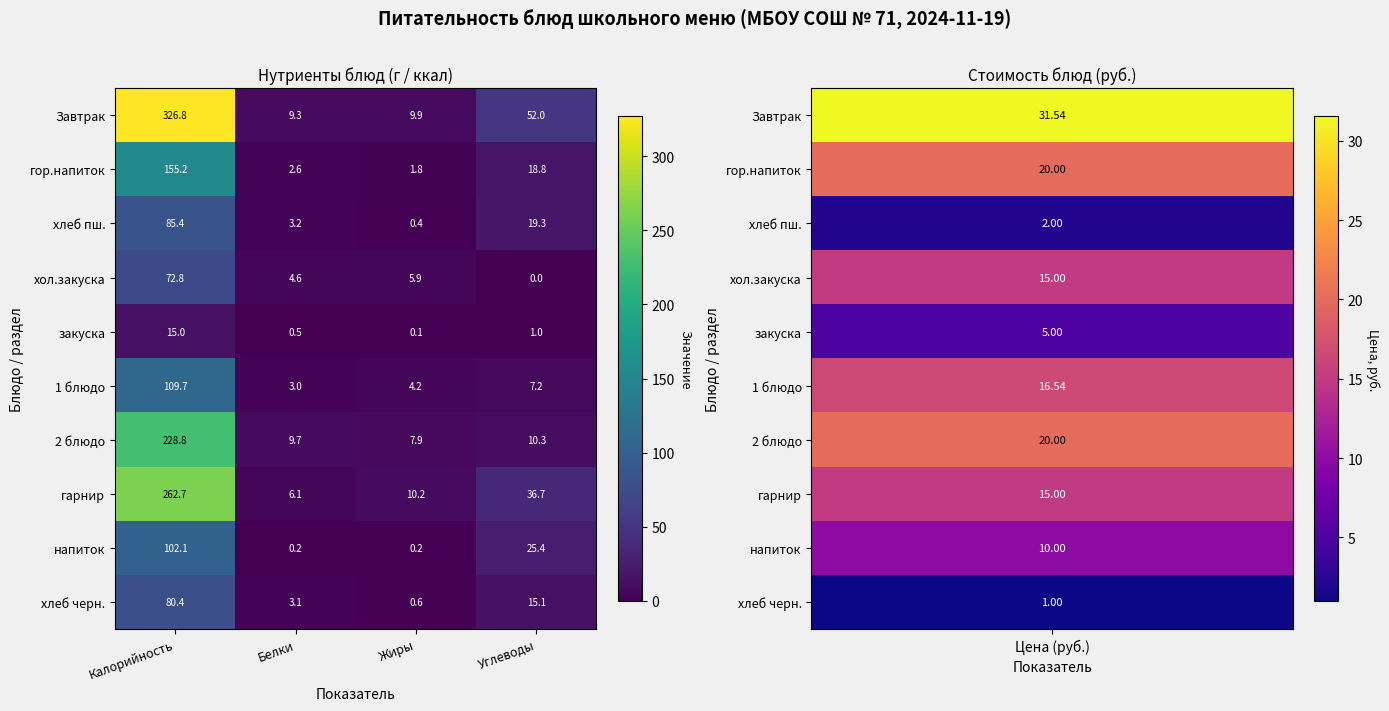

At which category does the chart reach its minimum across all series?

Углеводы